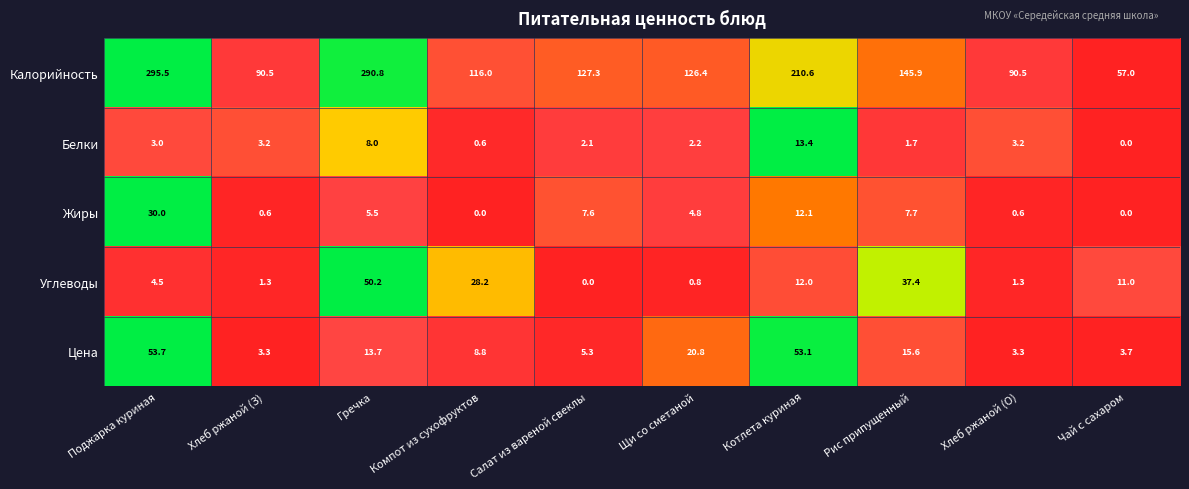

Read the Калорийность value at Поджарка куриная.

295.5